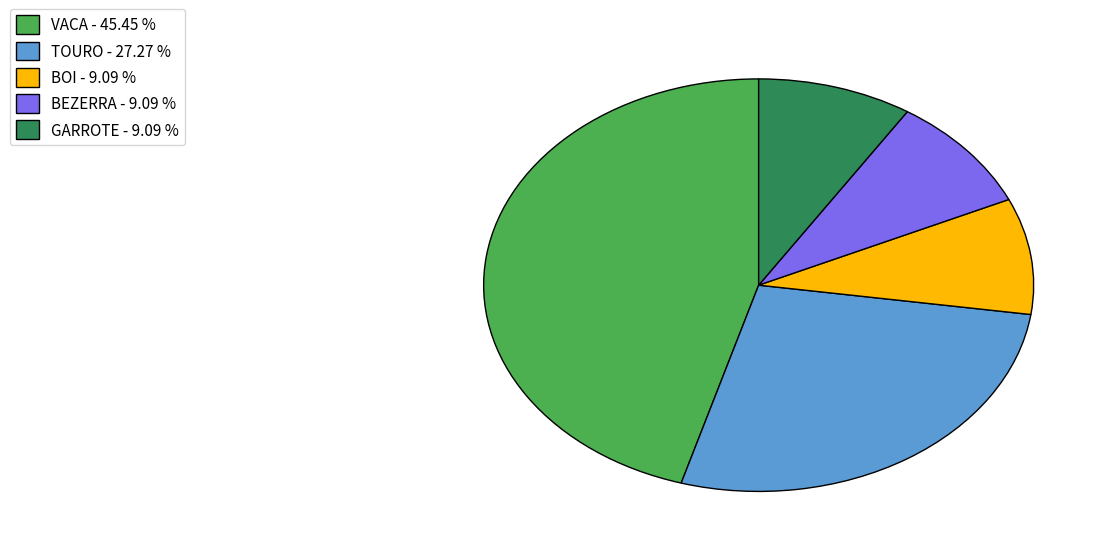

Do BOI and TOURO together represent more than half of the pie?

No